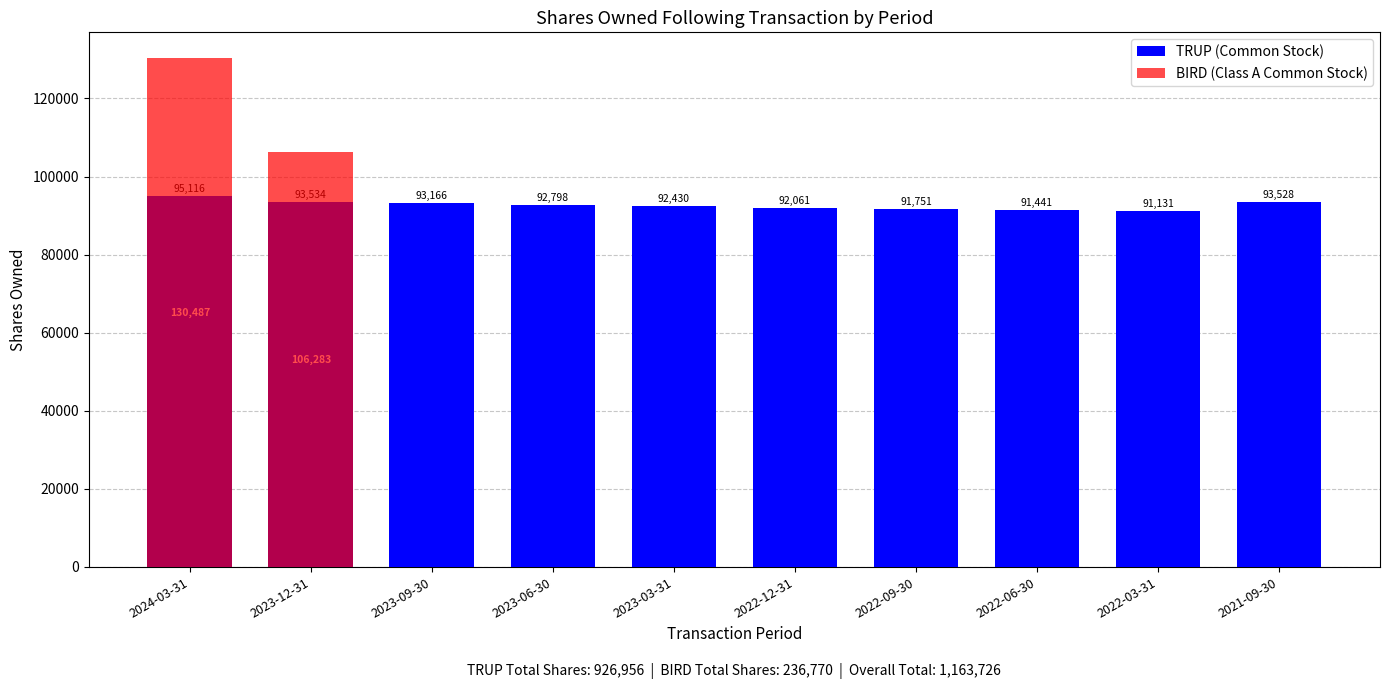

Between 2023-12-31 and 2023-06-30, which is larger?

2023-12-31